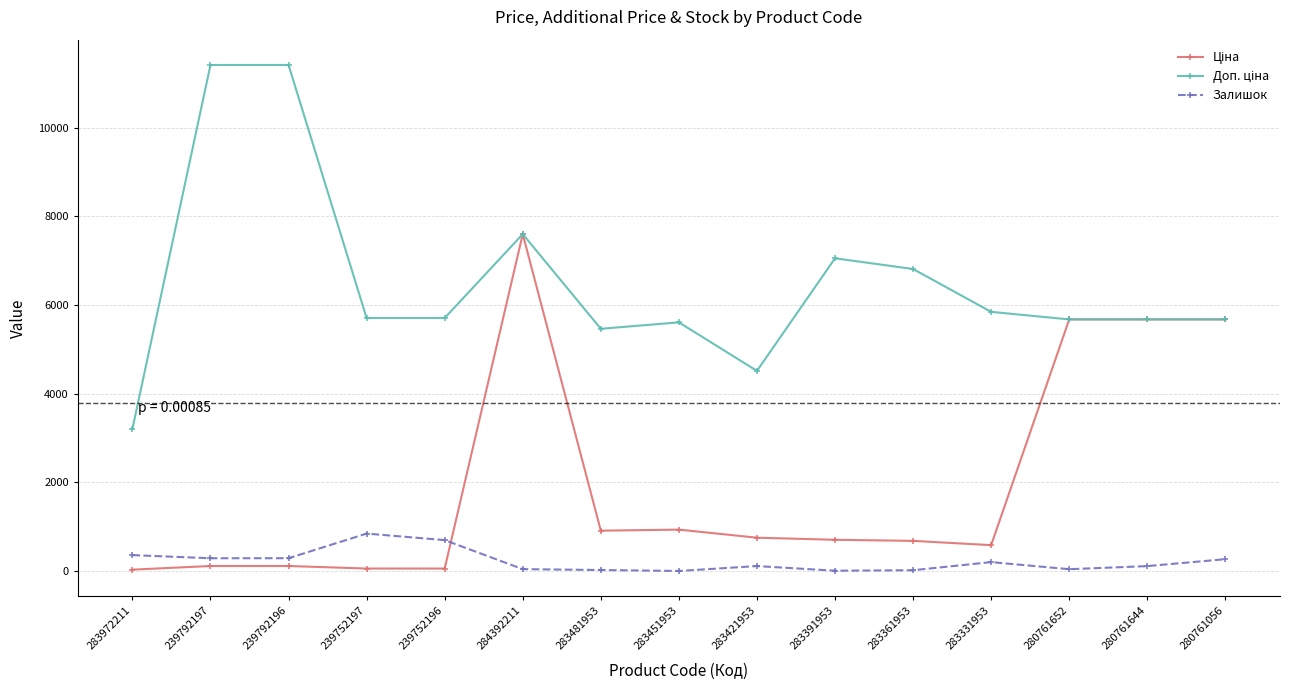

The Залишок series shows 42.0 at 280761652. True or false?

True